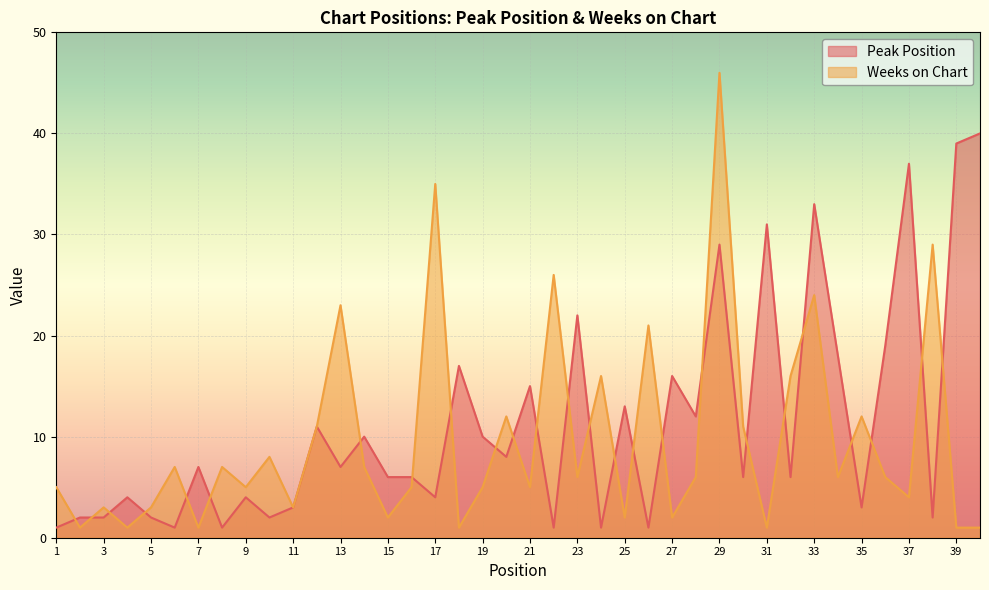

What is the value of the Peak Position point at the 40th from the left?

40